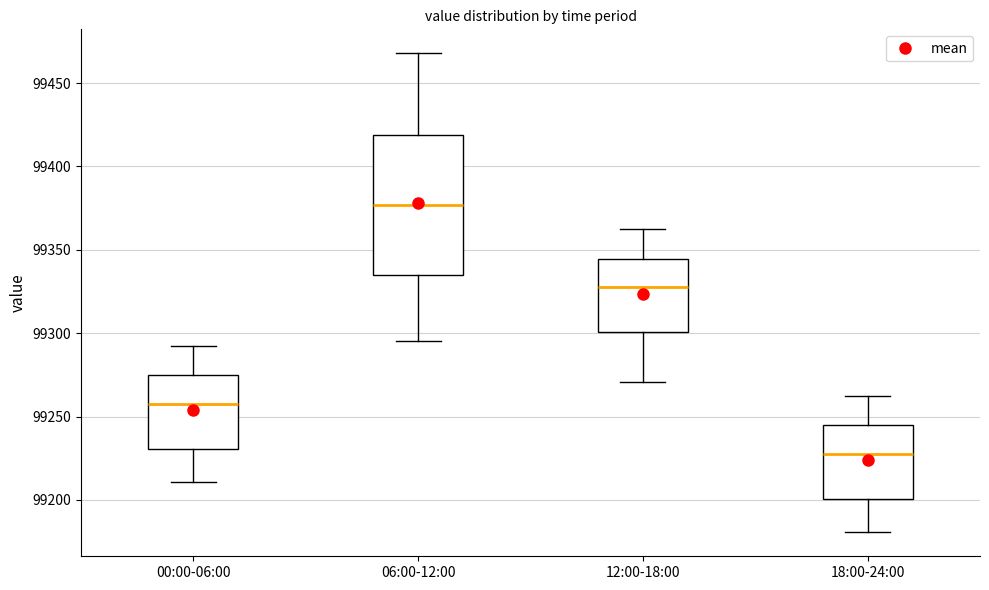

Reading left to right, transcribe this box plot: for each box, give where its median line is, the range the box spans, and where its two whiskers end, as read against the y-axis. The values are not printed on the chart, so give them approximately, as read against the axis.

00:00-06:00: median 99255, box 99230 to 99275, whiskers 99210 to 99290
06:00-12:00: median 99375, box 99335 to 99420, whiskers 99295 to 99470
12:00-18:00: median 99325, box 99300 to 99345, whiskers 99270 to 99360
18:00-24:00: median 99225, box 99200 to 99245, whiskers 99180 to 99260